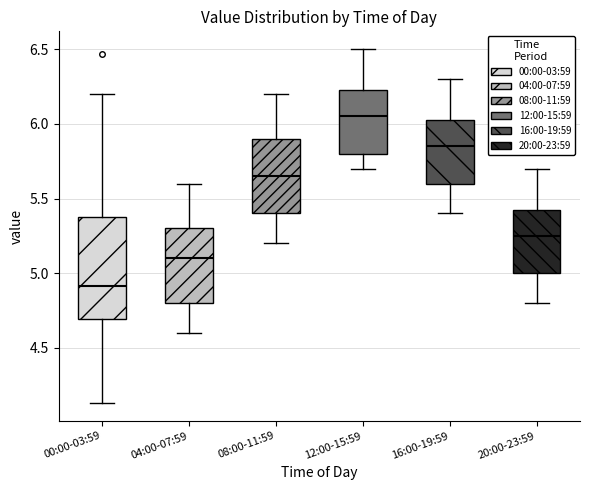

Which box is the tallest, from its lower edge to its upper edge?

00:00-03:59